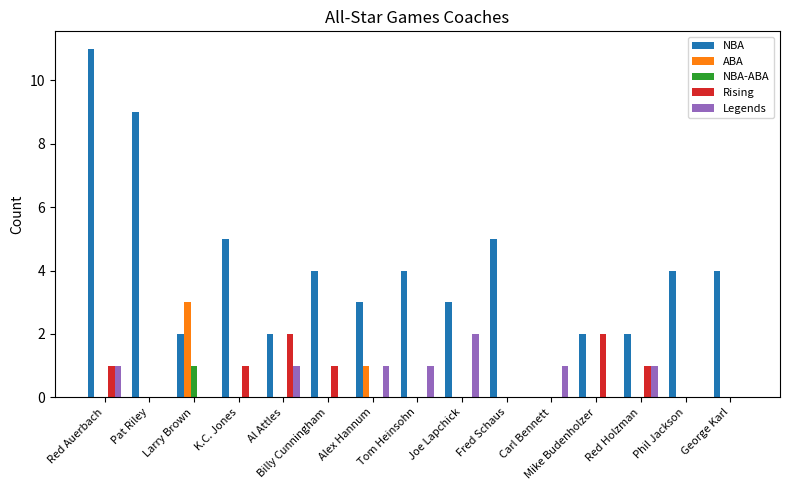

Which category has the highest value in the Legends series?

Joe Lapchick